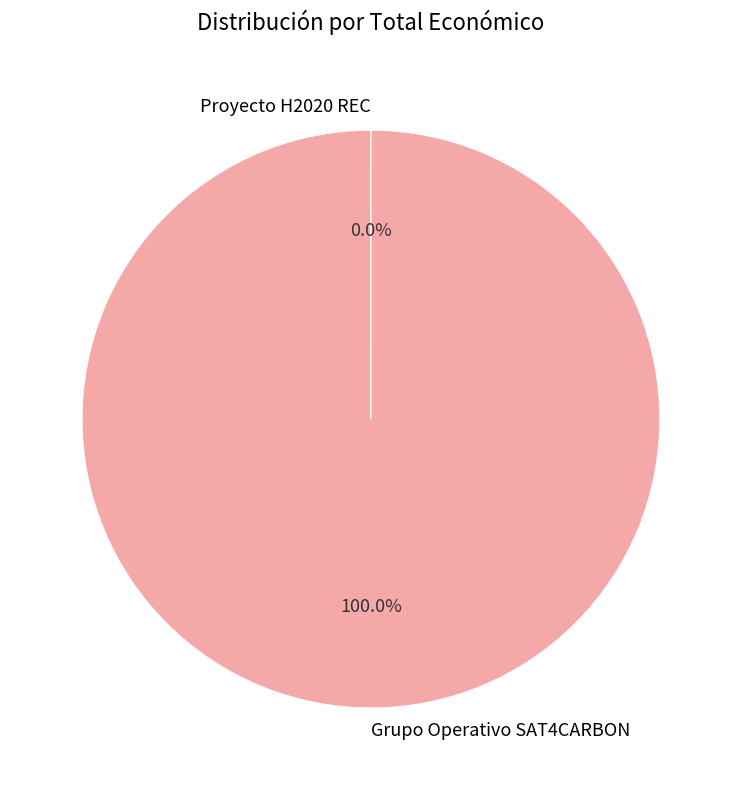

Which slice is the largest?

Grupo Operativo SAT4CARBON